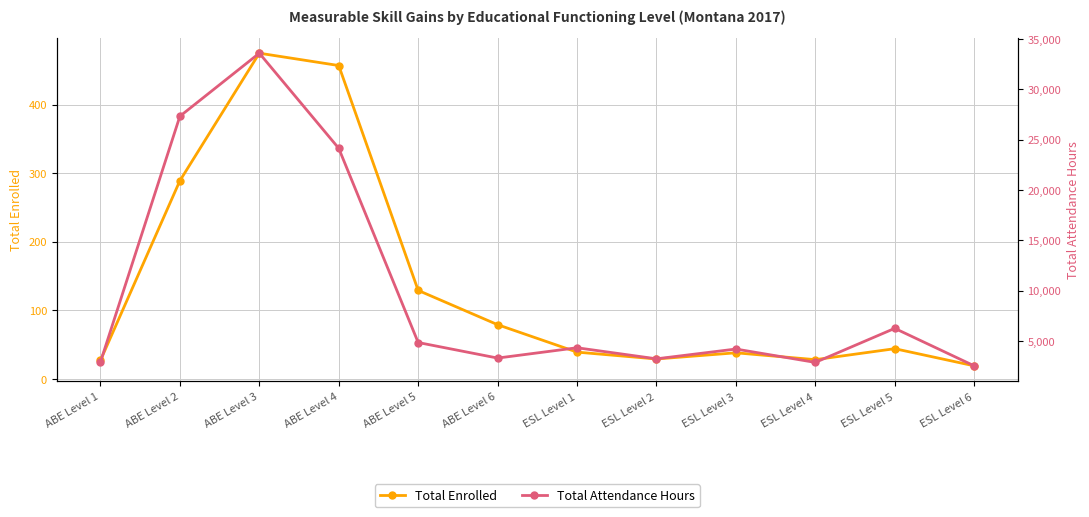

Rank the categories by Total Enrolled value from lowest to highest.

ESL Level 6, ABE Level 1, ESL Level 4, ESL Level 2, ESL Level 3, ESL Level 1, ESL Level 5, ABE Level 6, ABE Level 5, ABE Level 2, ABE Level 4, ABE Level 3